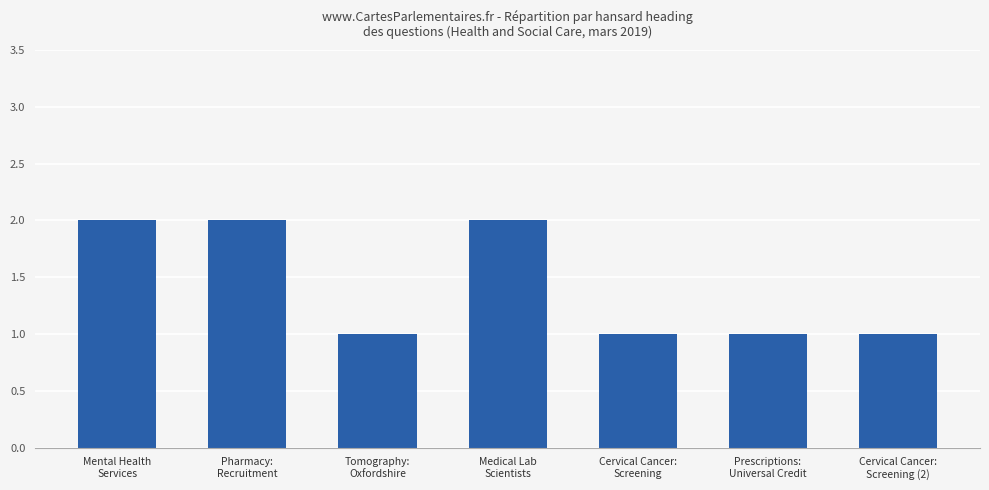

What is the sum of all values?

10